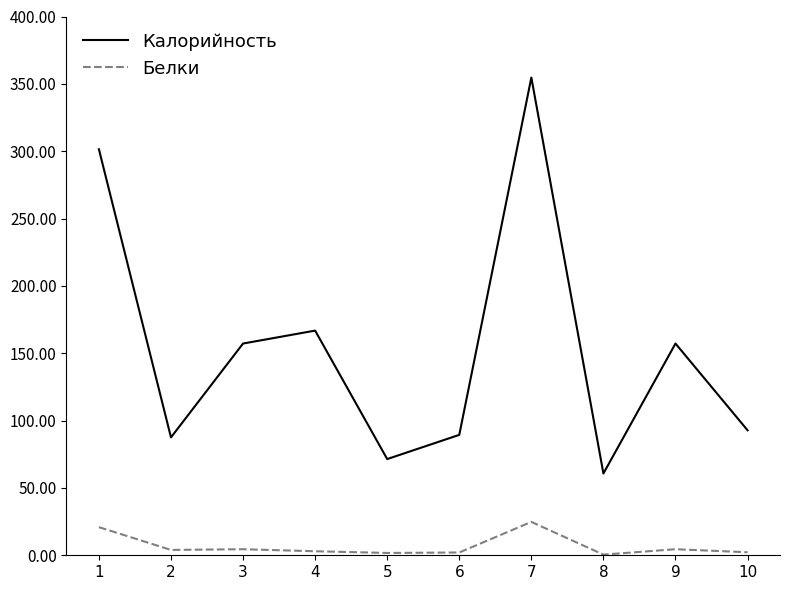

What is the maximum value for Калорийность?

354.7